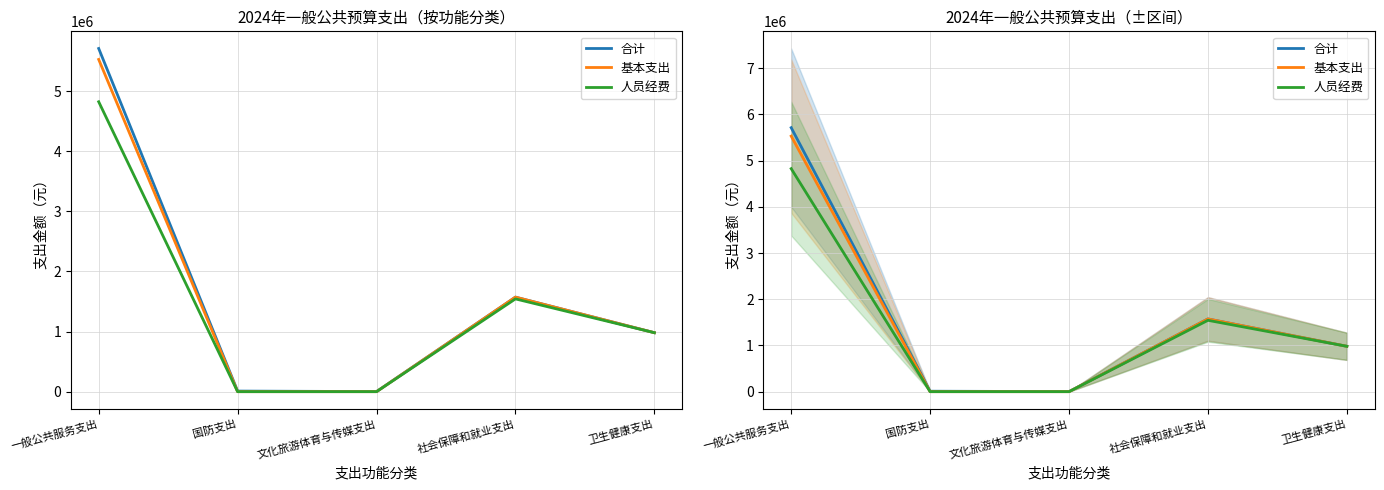

Is it true that 基本支出 equals 696675.3 at 社会保障和就业支出?

False